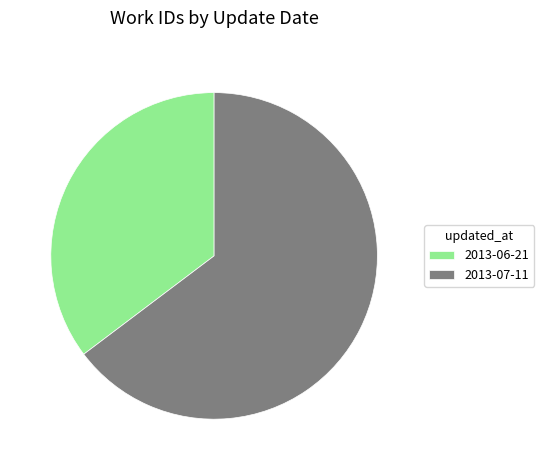

Is the sum of 2013-07-11 and 2013-06-21 greater than half?

Yes